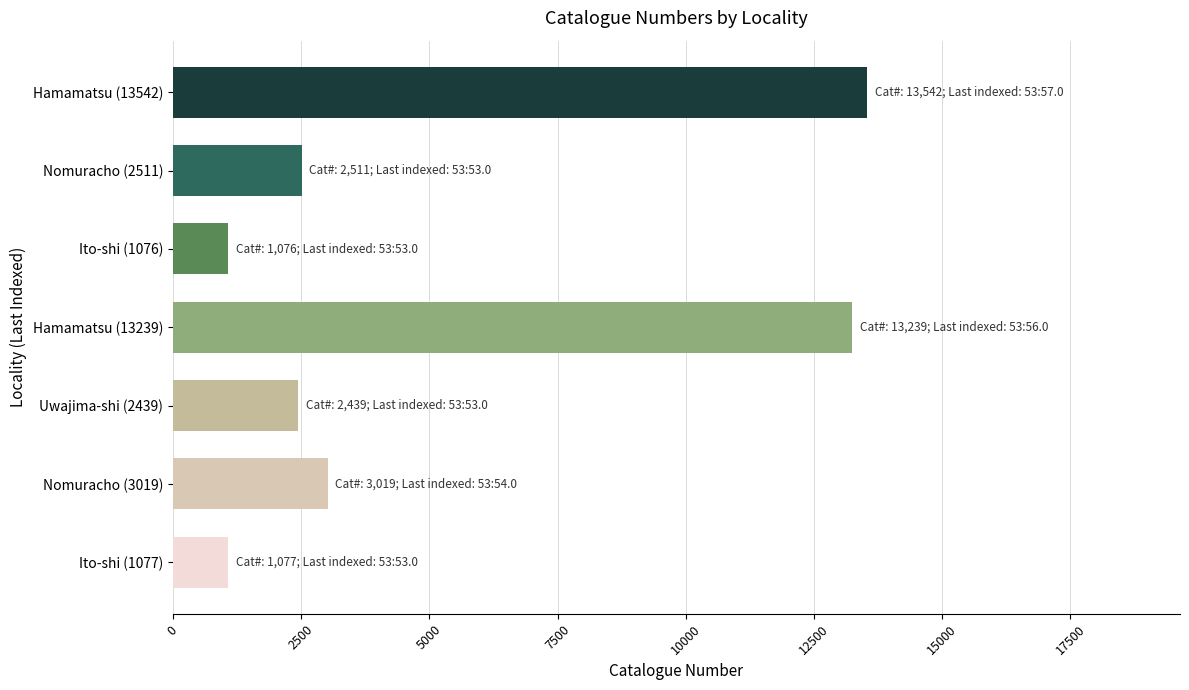

What is the greatest value displayed?

13542